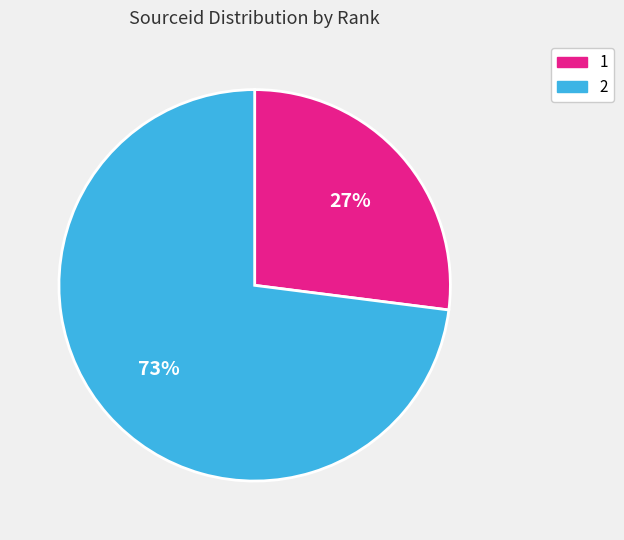

Combined, do 1 and 2 account for over 50%?

Yes